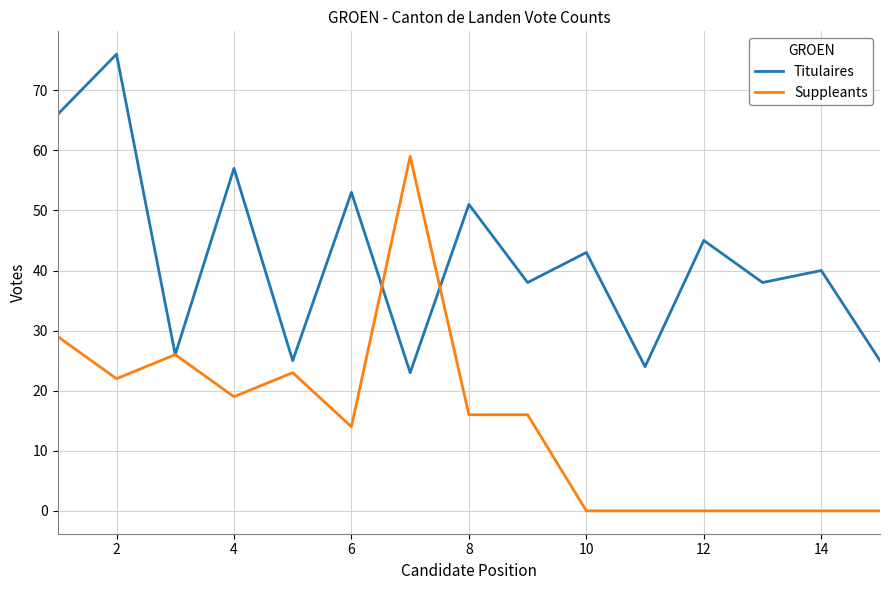

Which series has the largest total across all categories?

Titulaires